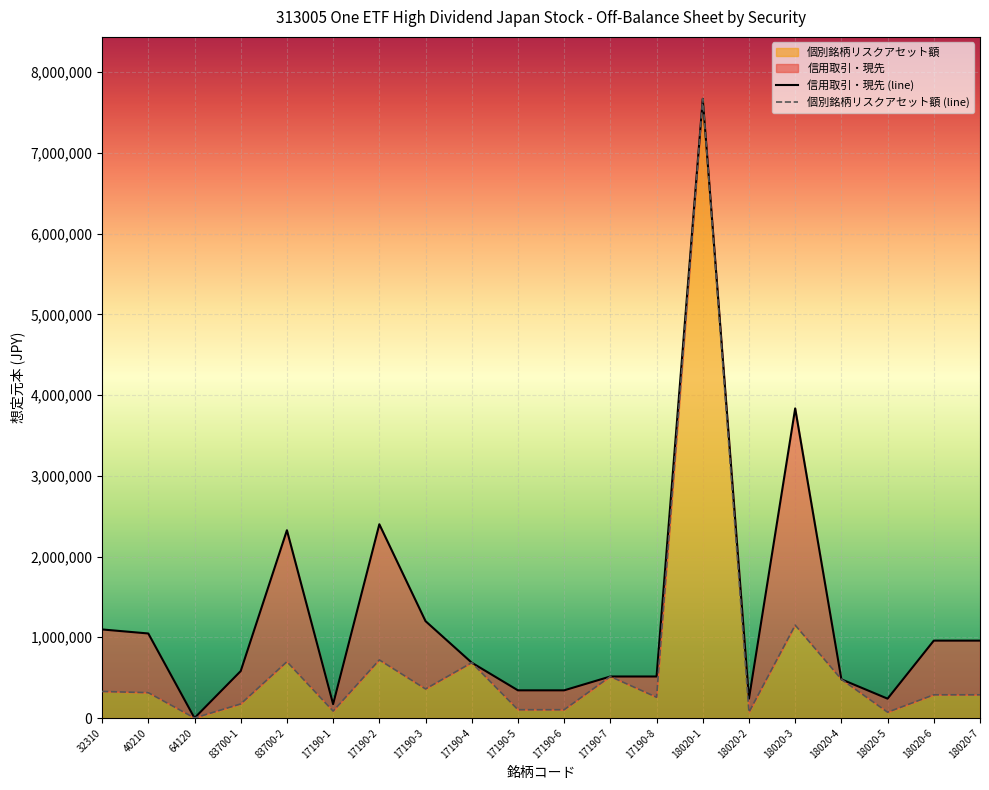

Which has a higher value, 18020-7 or 18020-4?

18020-7